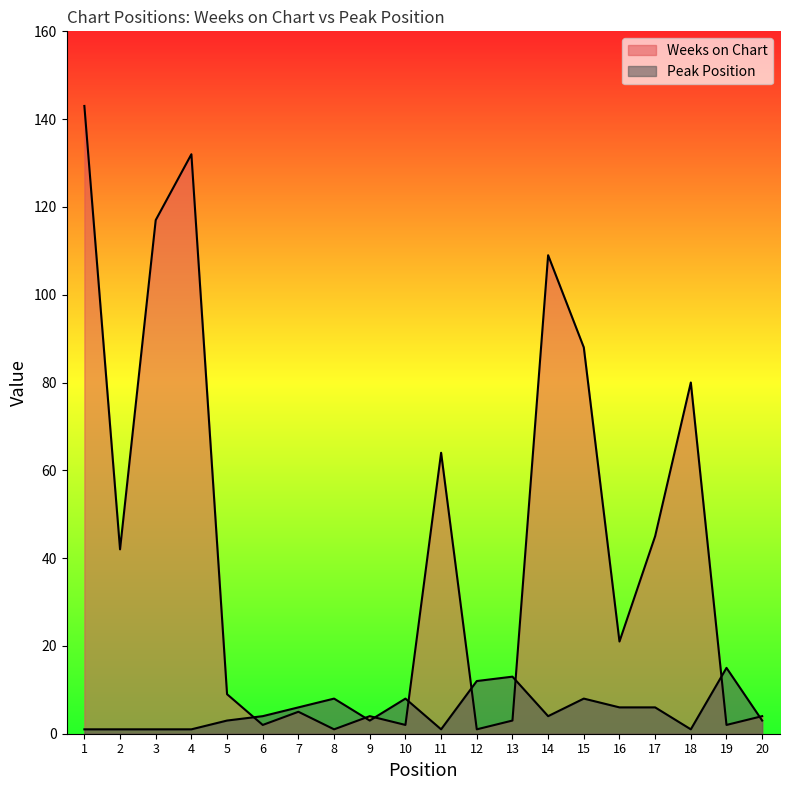

What is the difference between the second highest and second lowest values in the Weeks on Chart series?

131